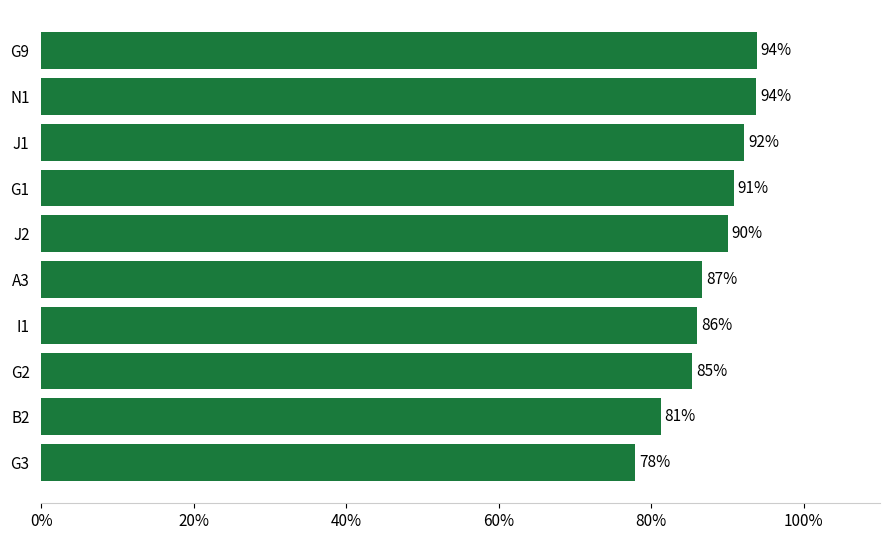

What is the difference between the maximum and second lowest values?

12.6